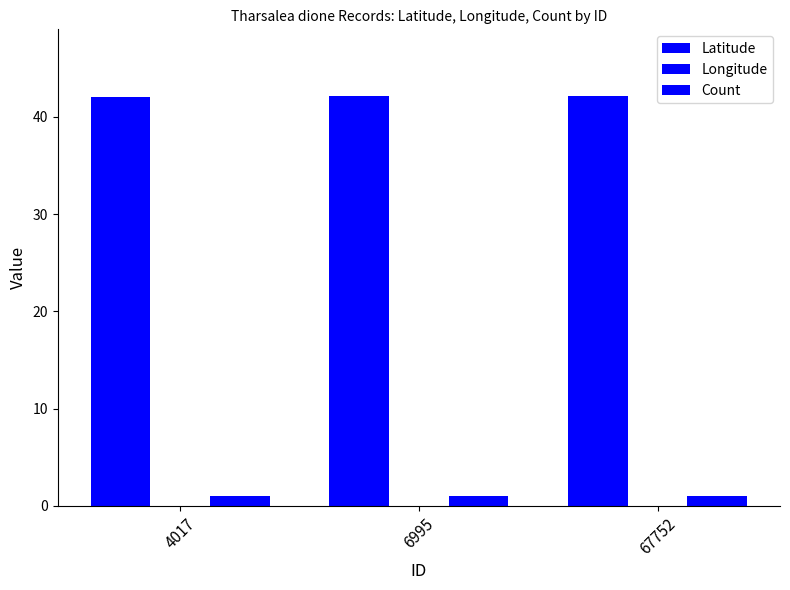

What is the value of the Latitude bar at the 3rd from the left?

42.1